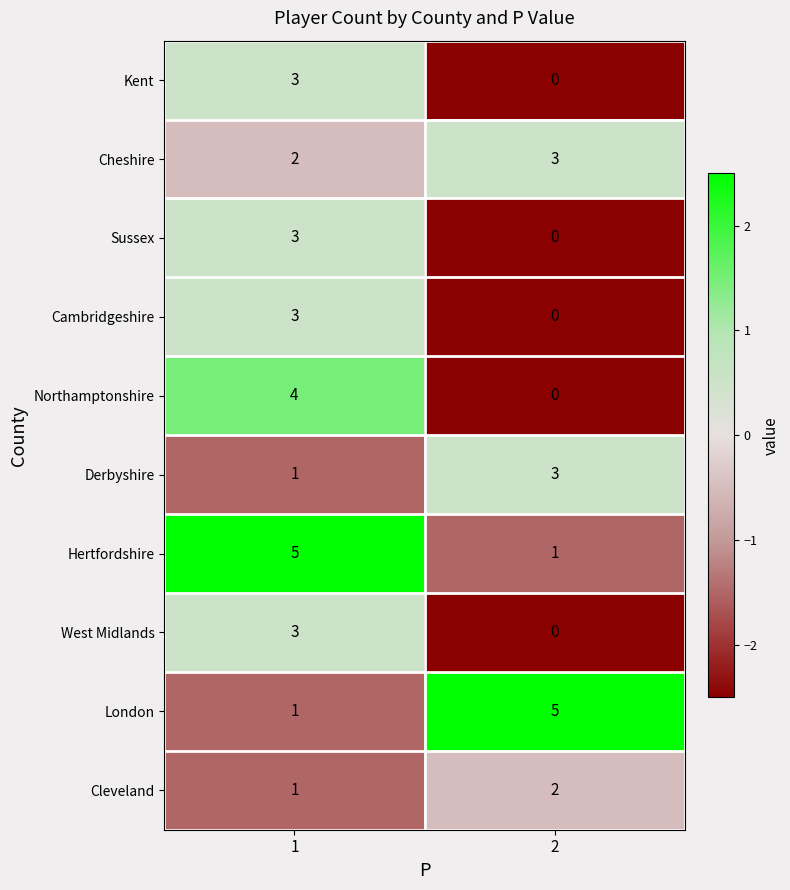

What is the difference between the maximum and minimum values in the Northamptonshire series?

4